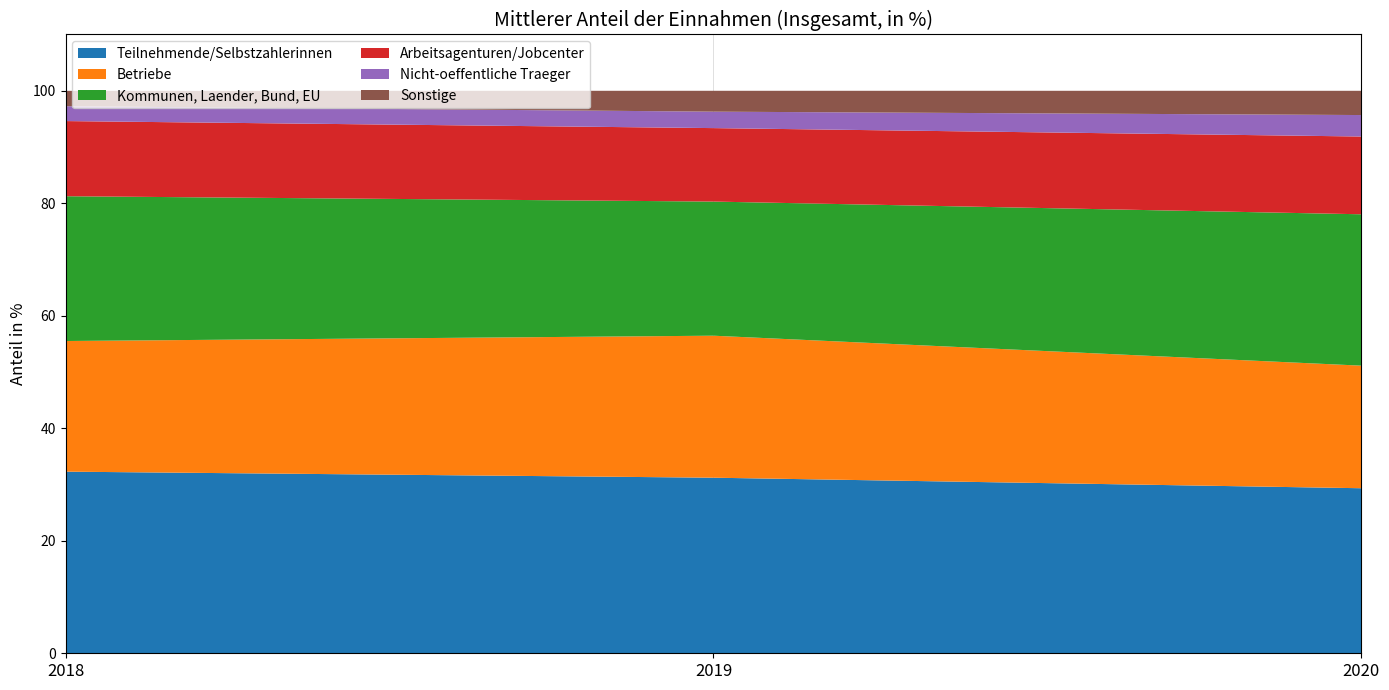

Reading left to right, what are all the values shown in this chart?

Teilnehmende/Selbstzahlerinnen: 32.3	31.2	29.3
Betriebe: 23.2	25.2	21.8
Kommunen, Laender, Bund, EU: 25.7	23.8	26.9
Arbeitsagenturen/Jobcenter: 13.4	13.1	13.8
Nicht-oeffentliche Traeger: 2.6	2.9	3.8
Sonstige: 2.7	3.7	4.3